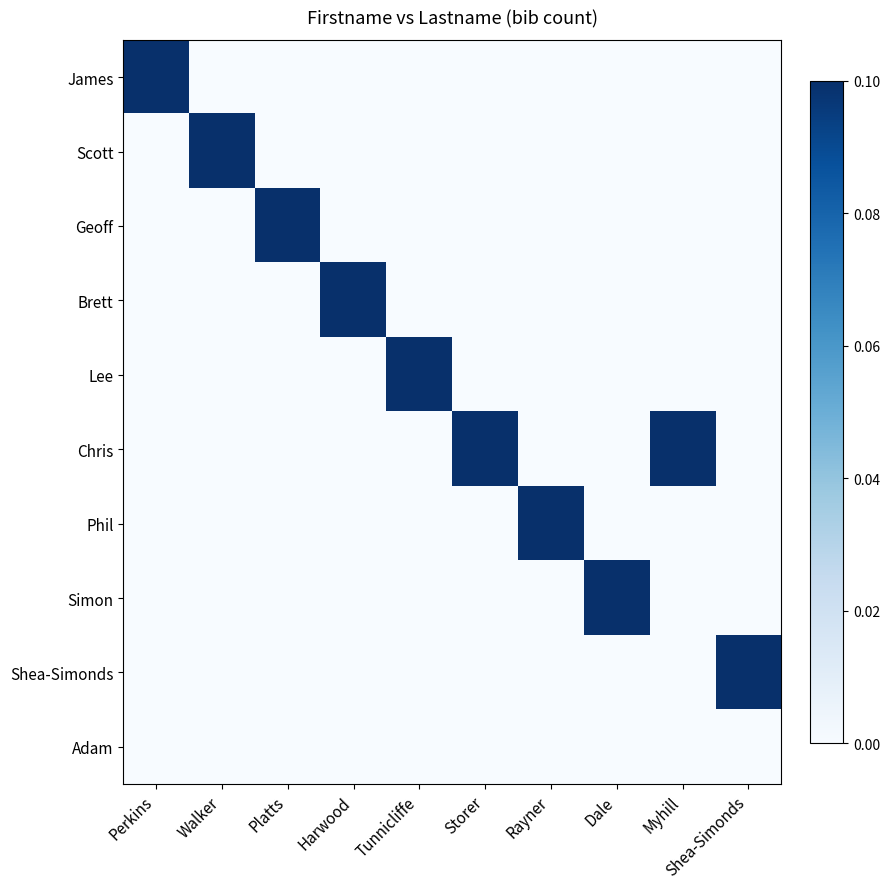

Reading left to right, list all the values displayed in this chart.

James: Perkins=0.1	Walker=0.0	Platts=0.0	Harwood=0.0	Tunnicliffe=0.0	Storer=0.0	Rayner=0.0	Dale=0.0	Myhill=0.0	Shea-Simonds=0.0
Scott: Perkins=0.0	Walker=0.1	Platts=0.0	Harwood=0.0	Tunnicliffe=0.0	Storer=0.0	Rayner=0.0	Dale=0.0	Myhill=0.0	Shea-Simonds=0.0
Geoff: Perkins=0.0	Walker=0.0	Platts=0.1	Harwood=0.0	Tunnicliffe=0.0	Storer=0.0	Rayner=0.0	Dale=0.0	Myhill=0.0	Shea-Simonds=0.0
Brett: Perkins=0.0	Walker=0.0	Platts=0.0	Harwood=0.1	Tunnicliffe=0.0	Storer=0.0	Rayner=0.0	Dale=0.0	Myhill=0.0	Shea-Simonds=0.0
Lee: Perkins=0.0	Walker=0.0	Platts=0.0	Harwood=0.0	Tunnicliffe=0.1	Storer=0.0	Rayner=0.0	Dale=0.0	Myhill=0.0	Shea-Simonds=0.0
Chris: Perkins=0.0	Walker=0.0	Platts=0.0	Harwood=0.0	Tunnicliffe=0.0	Storer=0.1	Rayner=0.0	Dale=0.0	Myhill=0.1	Shea-Simonds=0.0
Phil: Perkins=0.0	Walker=0.0	Platts=0.0	Harwood=0.0	Tunnicliffe=0.0	Storer=0.0	Rayner=0.1	Dale=0.0	Myhill=0.0	Shea-Simonds=0.0
Simon: Perkins=0.0	Walker=0.0	Platts=0.0	Harwood=0.0	Tunnicliffe=0.0	Storer=0.0	Rayner=0.0	Dale=0.1	Myhill=0.0	Shea-Simonds=0.0
Shea-Simonds: Perkins=0.0	Walker=0.0	Platts=0.0	Harwood=0.0	Tunnicliffe=0.0	Storer=0.0	Rayner=0.0	Dale=0.0	Myhill=0.0	Shea-Simonds=0.1
Adam: Perkins=0.0	Walker=0.0	Platts=0.0	Harwood=0.0	Tunnicliffe=0.0	Storer=0.0	Rayner=0.0	Dale=0.0	Myhill=0.0	Shea-Simonds=0.0